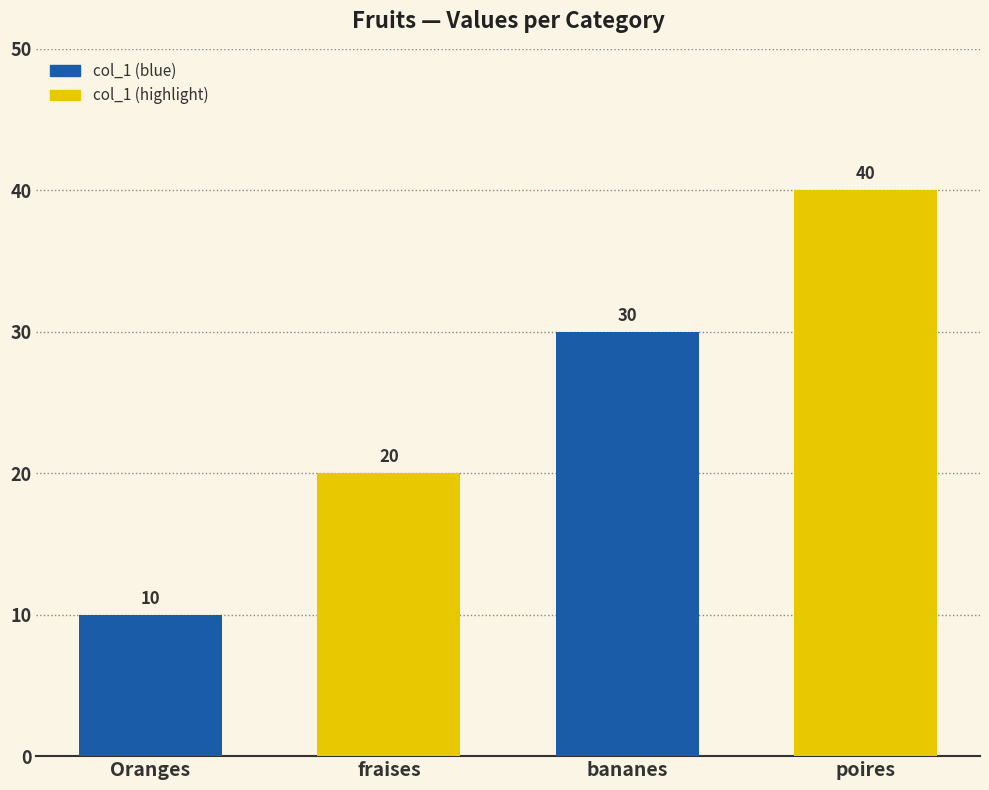

What is the change in value from fraises to bananes?

+10